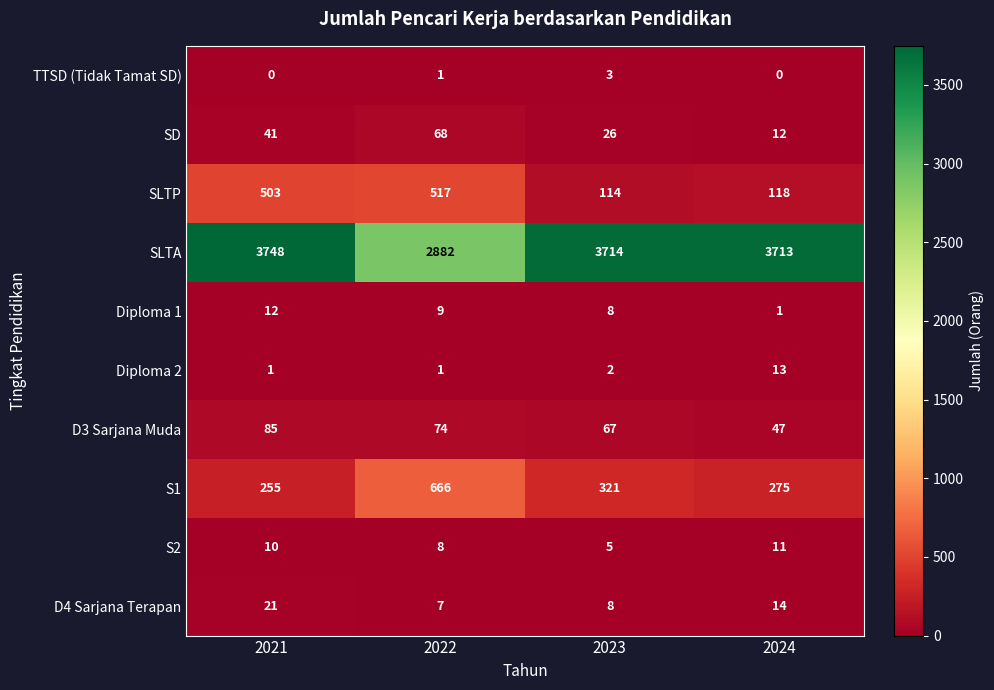

How many series are shown in this chart?

10